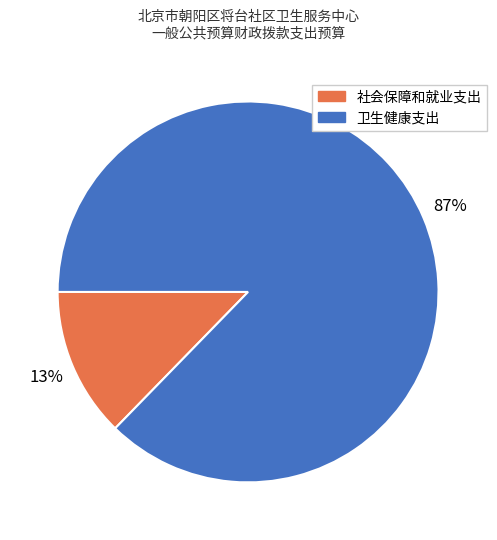

Rank the categories by value from lowest to highest.

社会保障和就业支出, 卫生健康支出